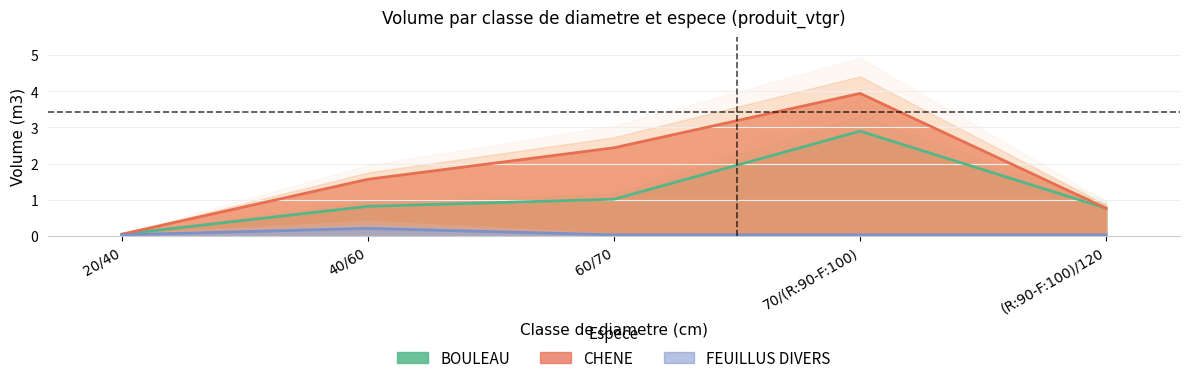

Reading left to right, transcribe all the data shown in this chart.

BOULEAU: 20/40=0.0	40/60=0.8	60/70=1.0	70/(R:90-F:100)=2.9	(R:90-F:100)/120=0.8
CHENE: 20/40=0.0	40/60=1.6	60/70=2.4	70/(R:90-F:100)=3.9	(R:90-F:100)/120=0.8
FEUILLUS DIVERS: 20/40=0.0	40/60=0.2	60/70=0.0	70/(R:90-F:100)=0.0	(R:90-F:100)/120=0.0